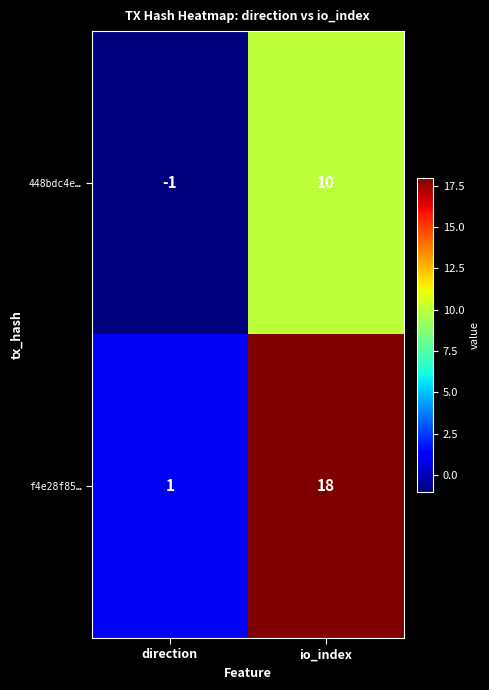

Rank the series by their maximum value, from lowest to highest.

448bdc4e…, f4e28f85…